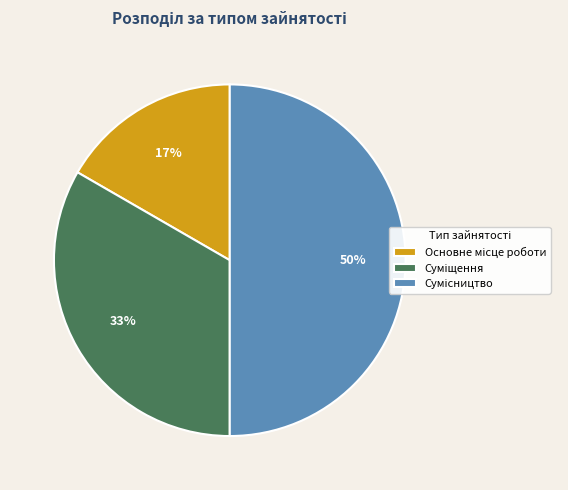

To the nearest percent, what is the difference between the largest and smallest slice percentages?

33%